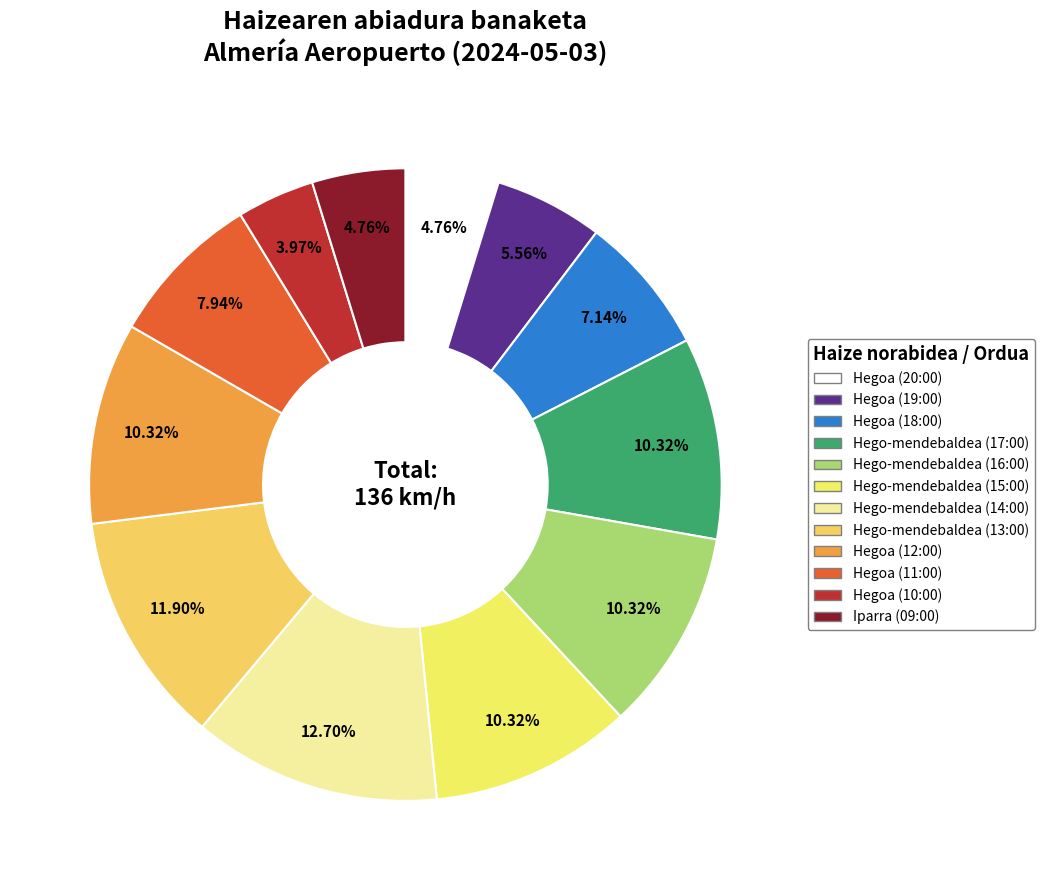

True or false: Hegoa (10:00) accounts for 4% of the total.

True